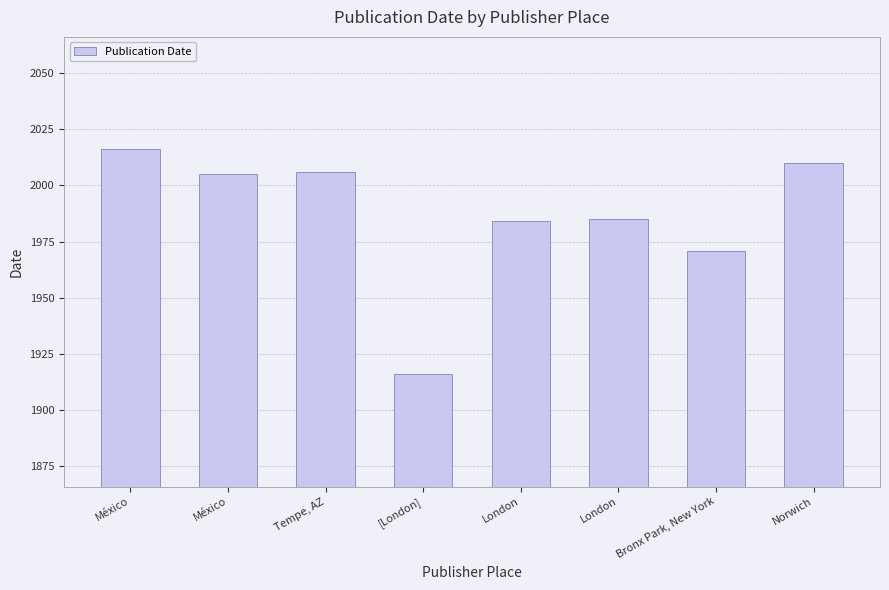

How many bars are there in total?

8